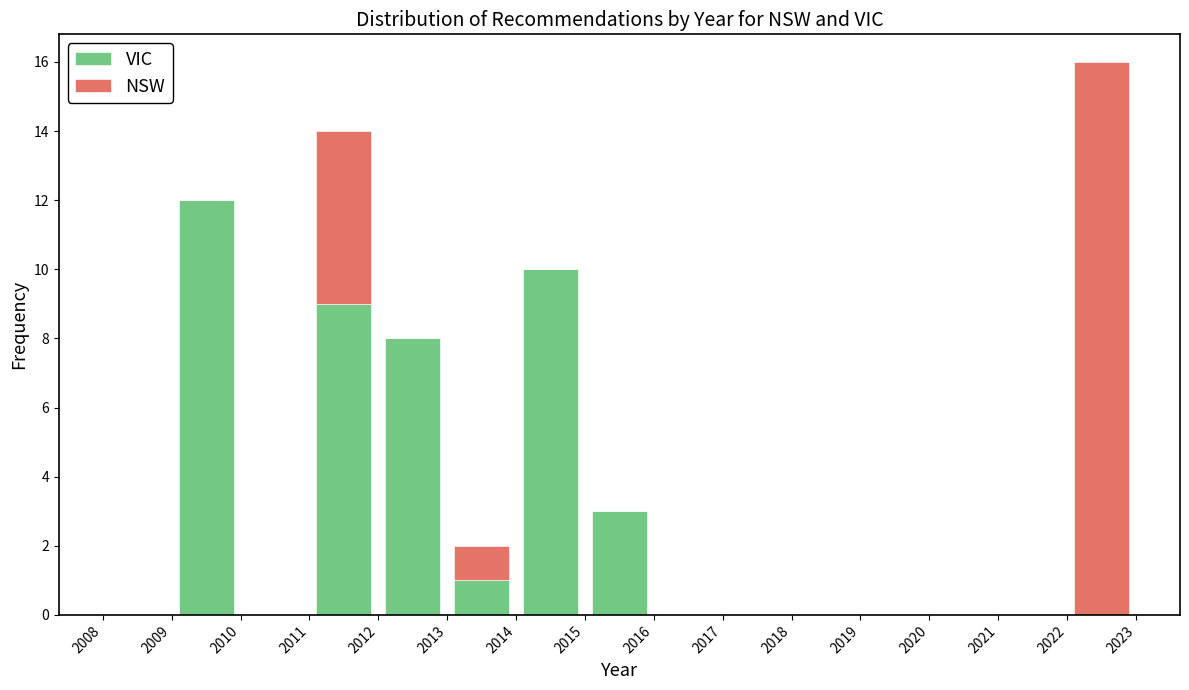

Reading left to right, list every stacked bar in this chart as the range it spans on the x-axis followed by its total height. The values are not printed on the chart, so give them approximately, as read against the axis.

2008 to 2009: 0
2009 to 2010: 12
2010 to 2011: 0
2011 to 2012: 14
2012 to 2013: 8
2013 to 2014: 2
2014 to 2015: 10
2015 to 2016: 3
2016 to 2017: 0
2017 to 2018: 0
2018 to 2019: 0
2019 to 2020: 0
2020 to 2021: 0
2021 to 2022: 0
2022 to 2023: 16